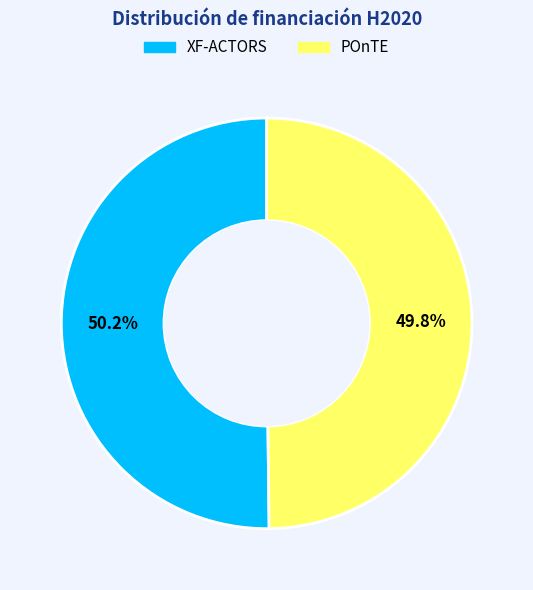

Is there any slice that represents more than half of the pie?

Yes